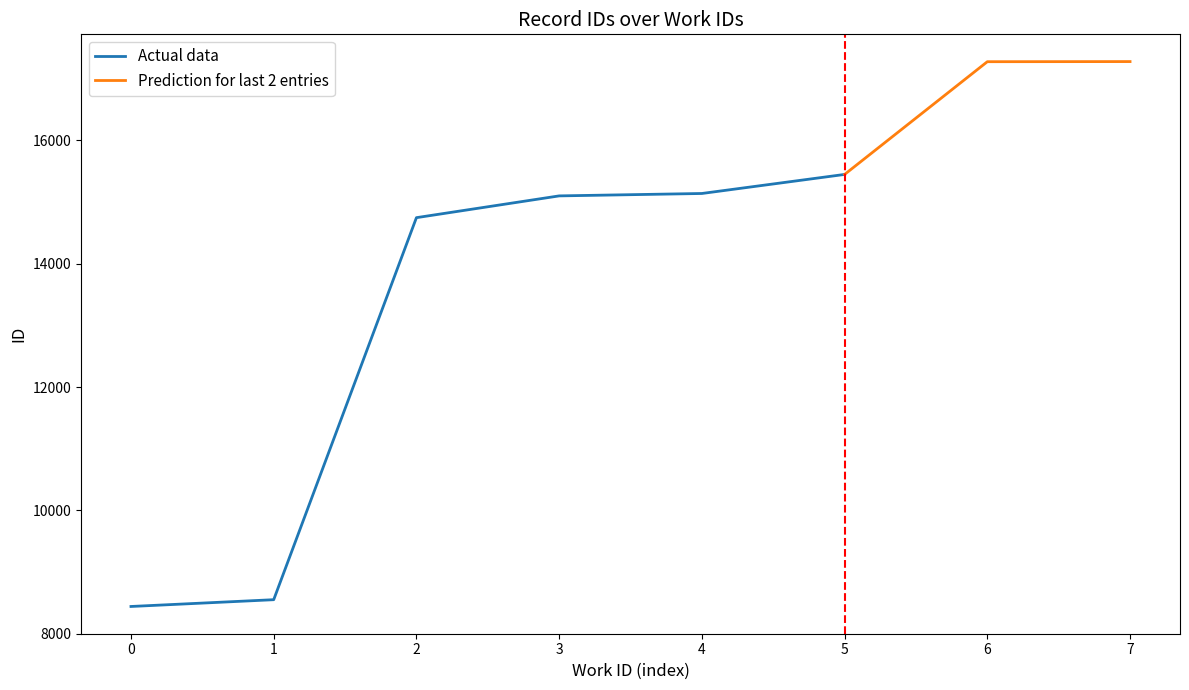

The value at 6496_b is 17277. True or false?

True